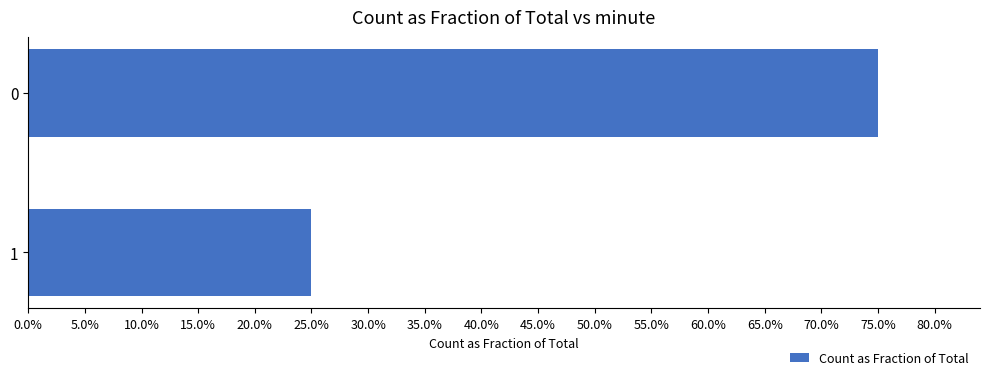

What is the greatest value displayed?

0.8